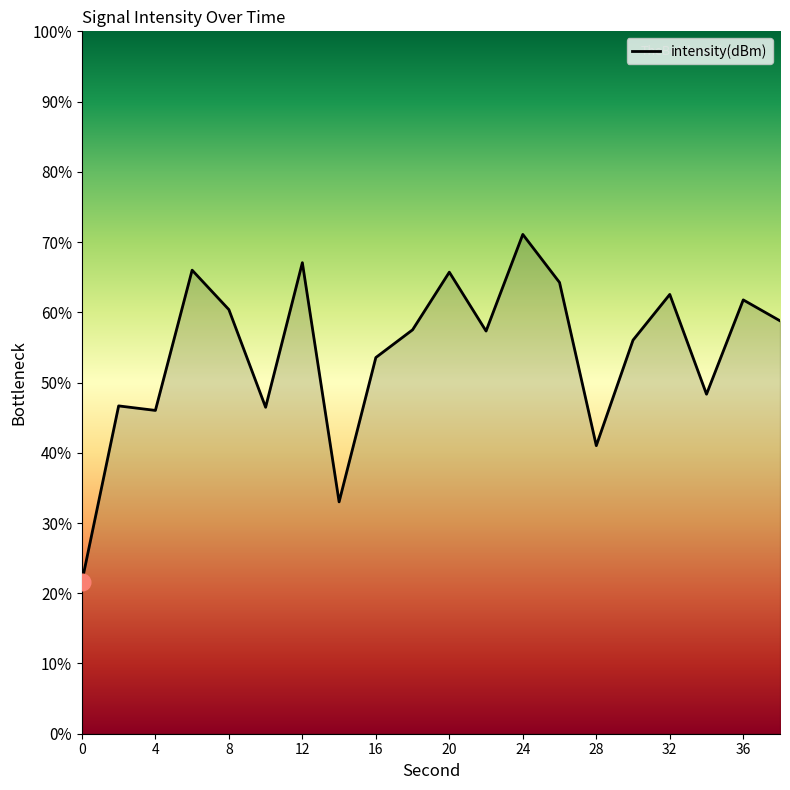

What is the difference between the maximum and minimum values?

49.4